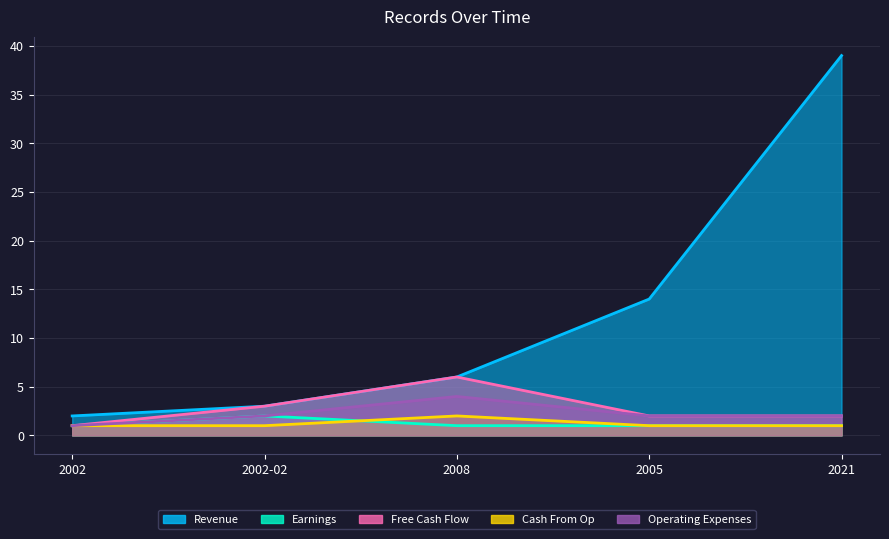

How many interior local peaks does the Free Cash Flow series have?

1